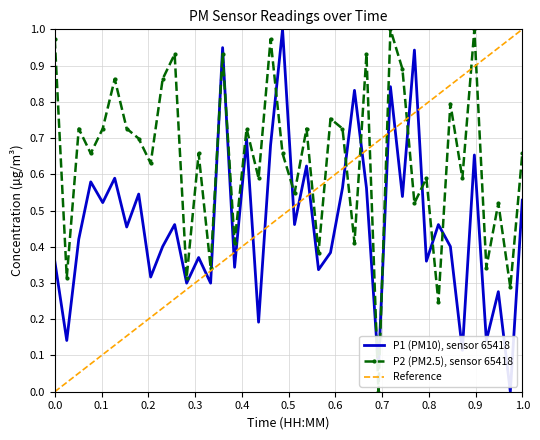

Rank the series by their maximum value, from highest to lowest.

P1, P2